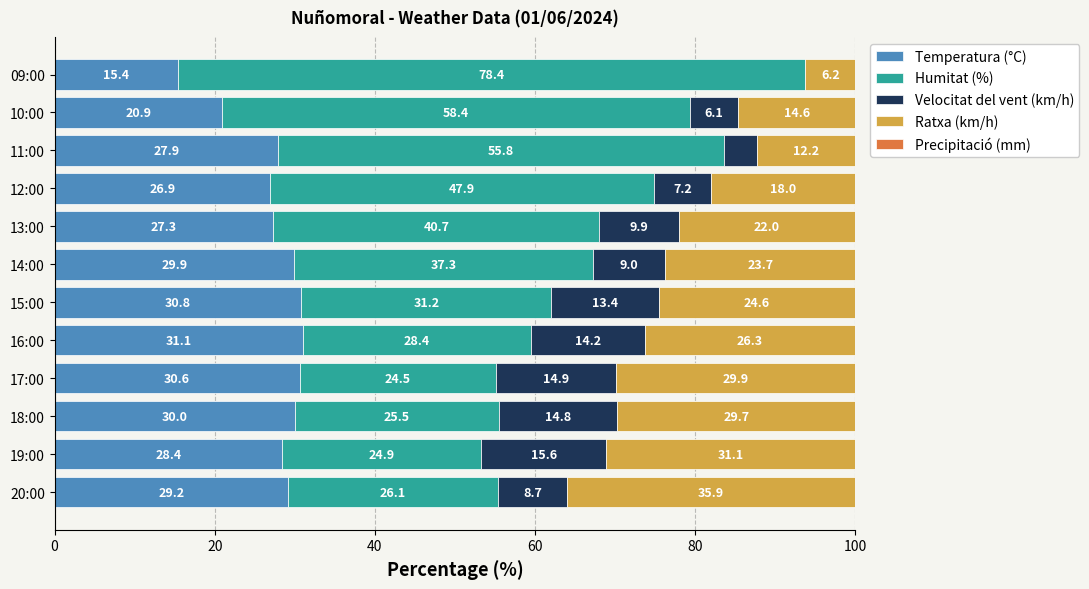

True or false: Temperatura (°C) has a value of 9.4 at 20:00.

False